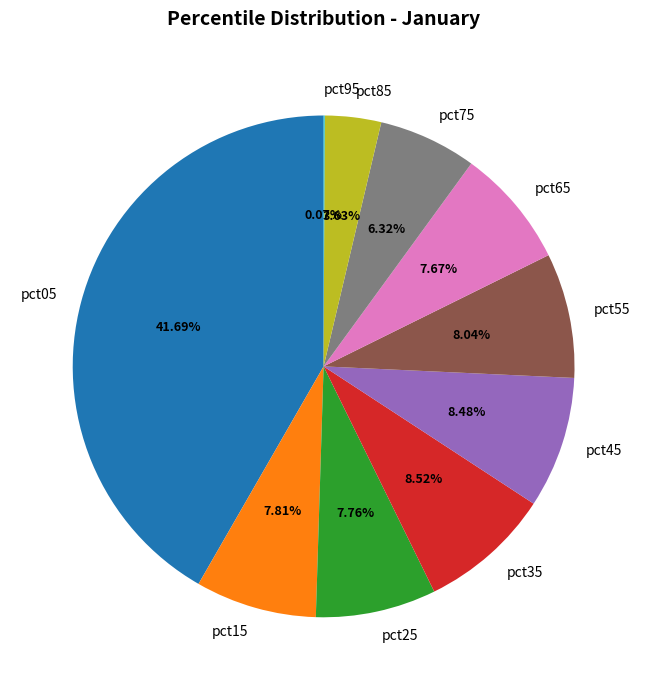

Is it true that pct65 is 1% of the pie?

False